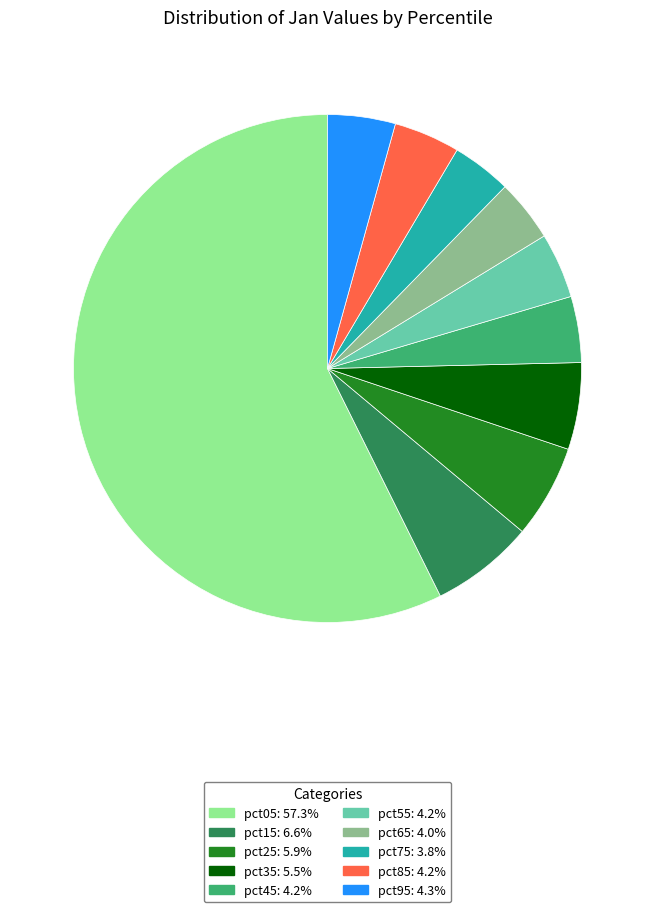

How many segments does this pie chart have?

10